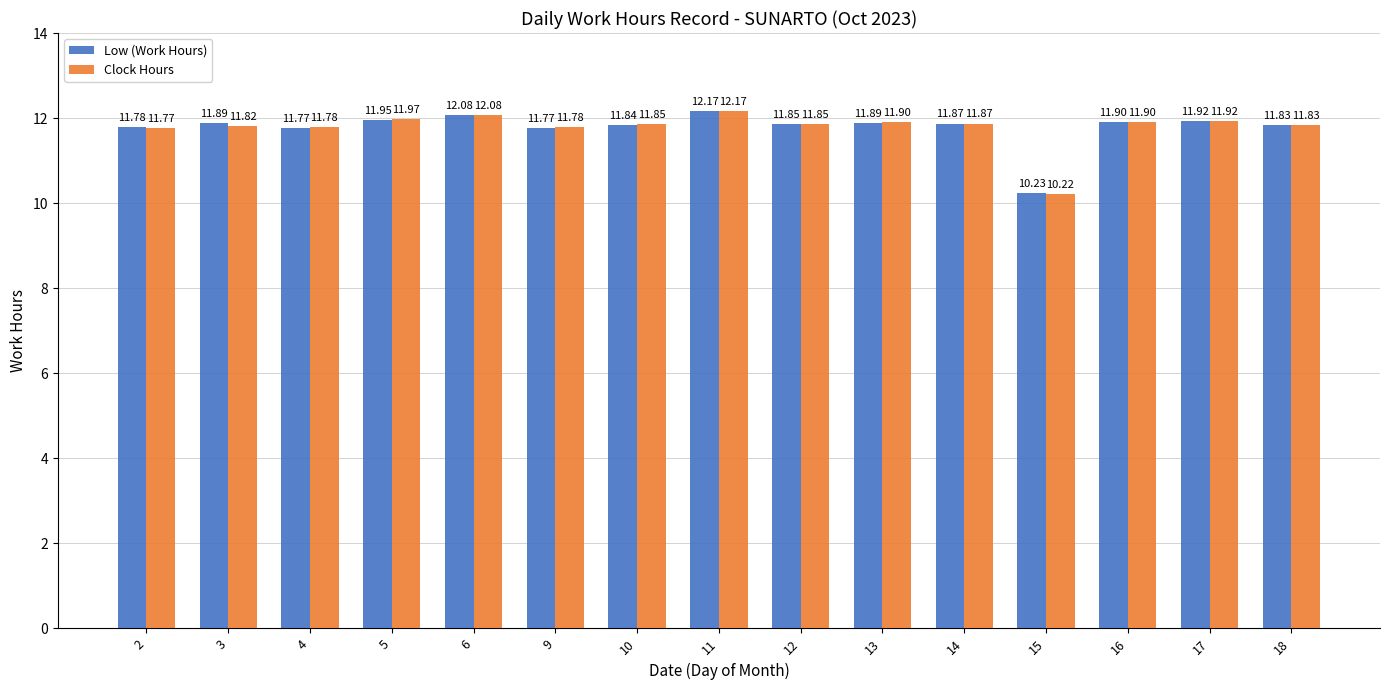

List the series in order of their overall mean, lowest first.

Clock Hours, Low (Work Hours)